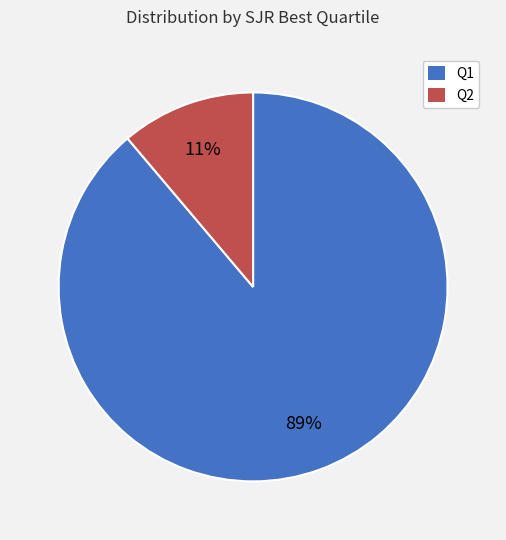

To the nearest percent, what portion does Q1 represent?

89%